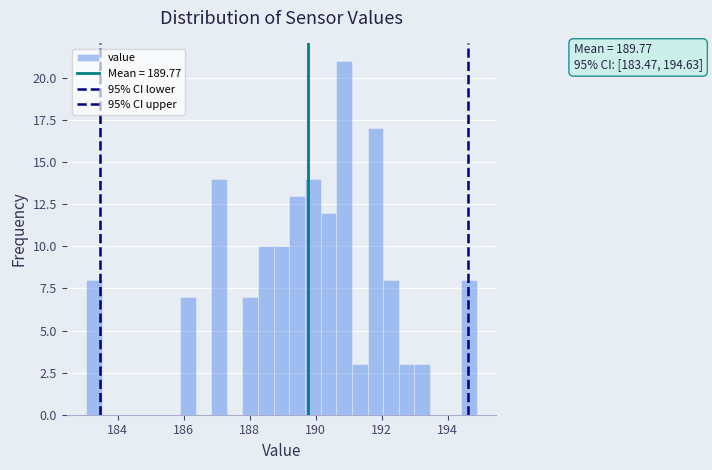

Read against the x-axis, roughly where is the centre of the tallest bar?

190.8